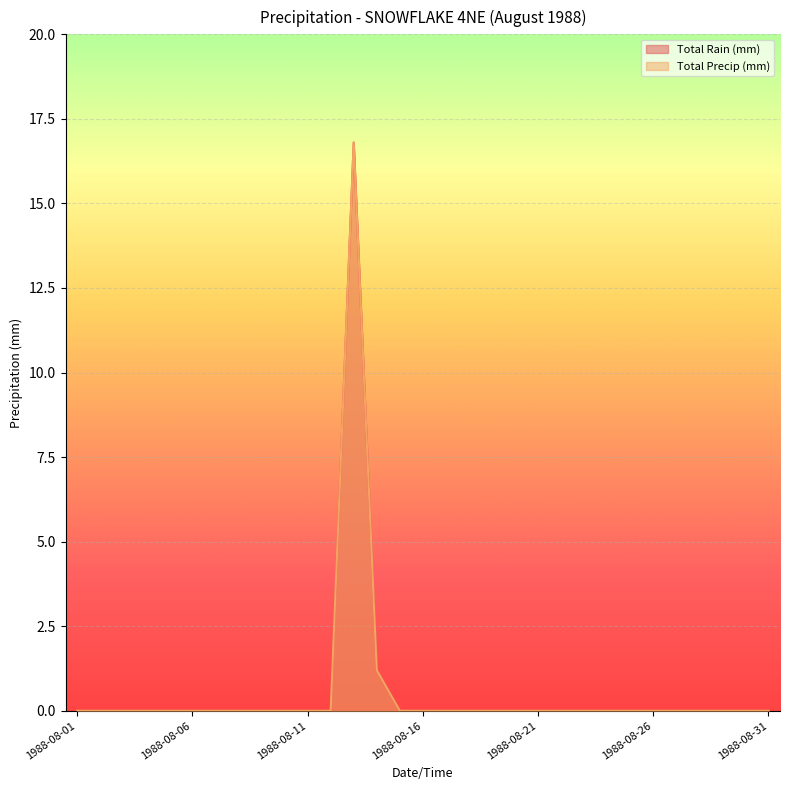

At which category does the chart reach its minimum across all series?

1988-08-01